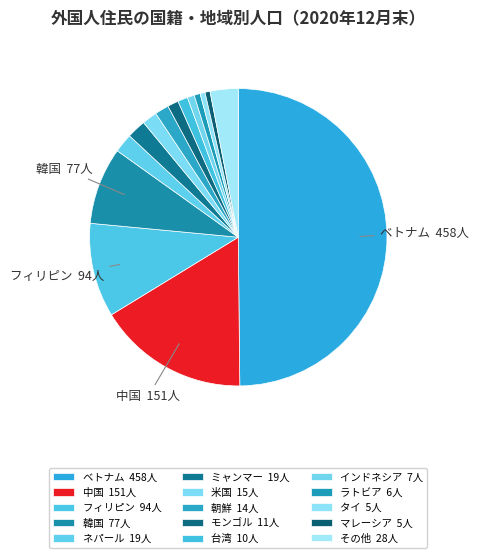

How many segments does this pie chart have?

15